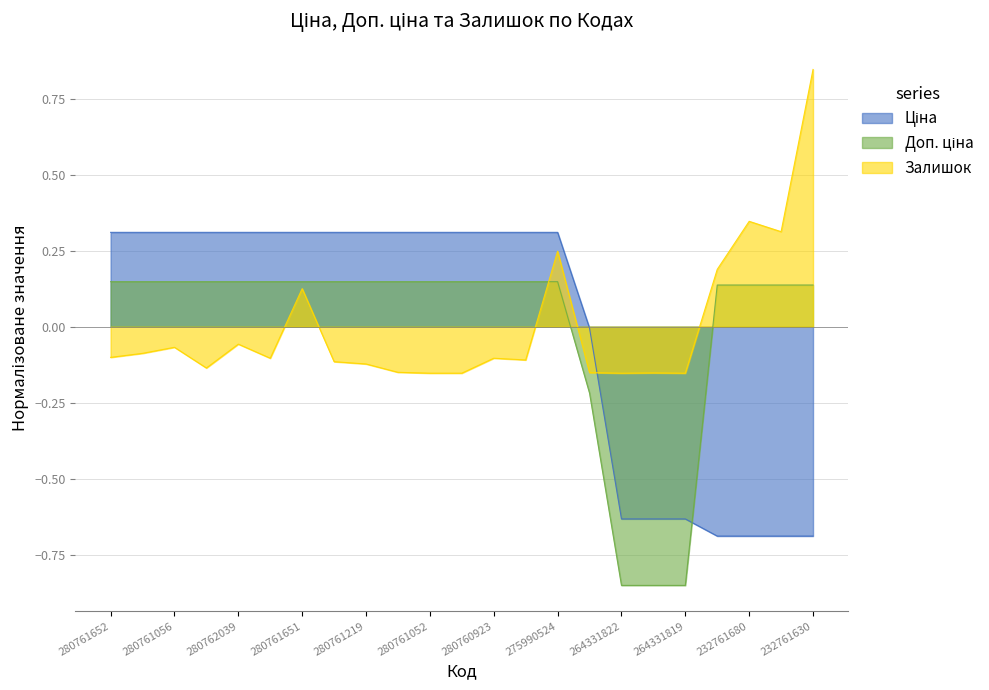

List the series in order of their overall mean, highest first.

Залишок, Доп. ціна, Ціна